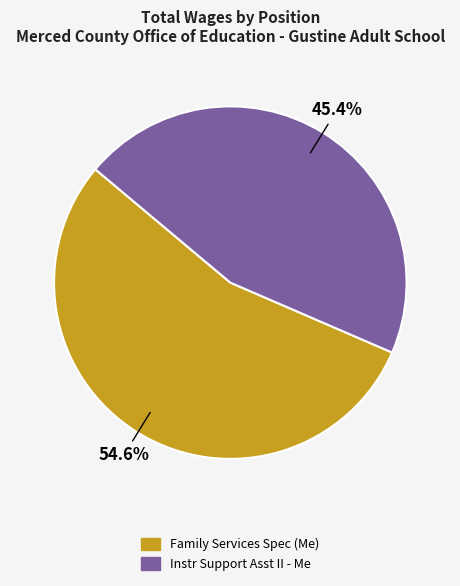

Approximately how many times larger is the value at Instr Support Asst II - Me compared to Family Services Spec (Me)?

0.8